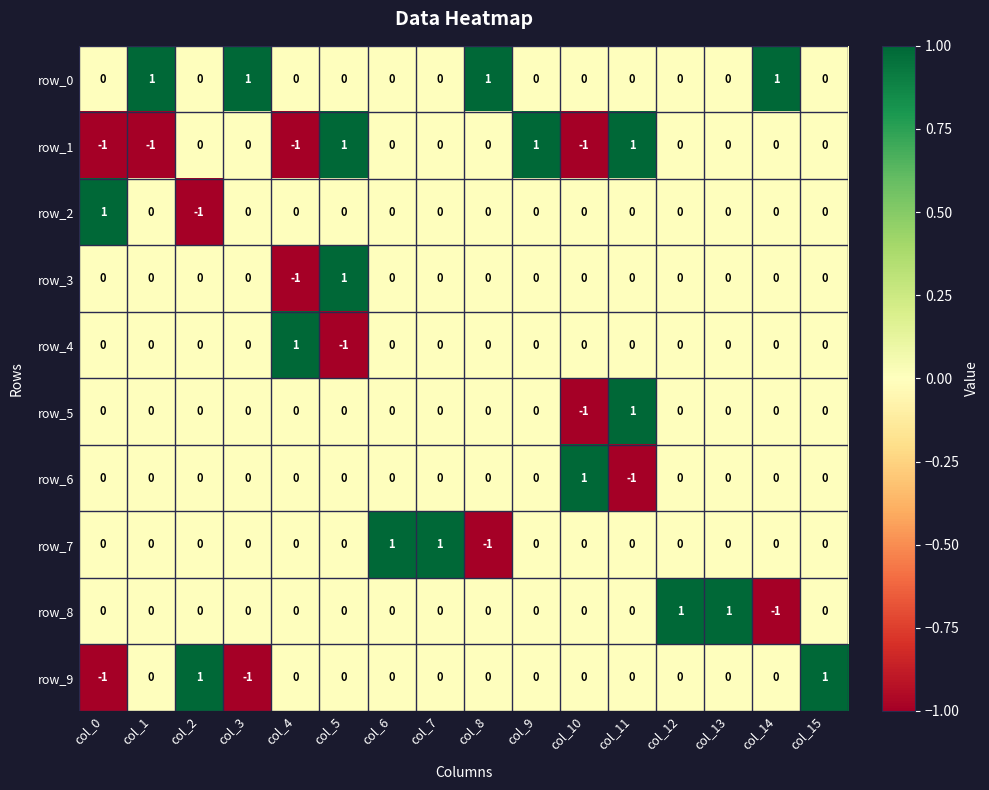

At which label does row_7 reach its minimum?

col_8